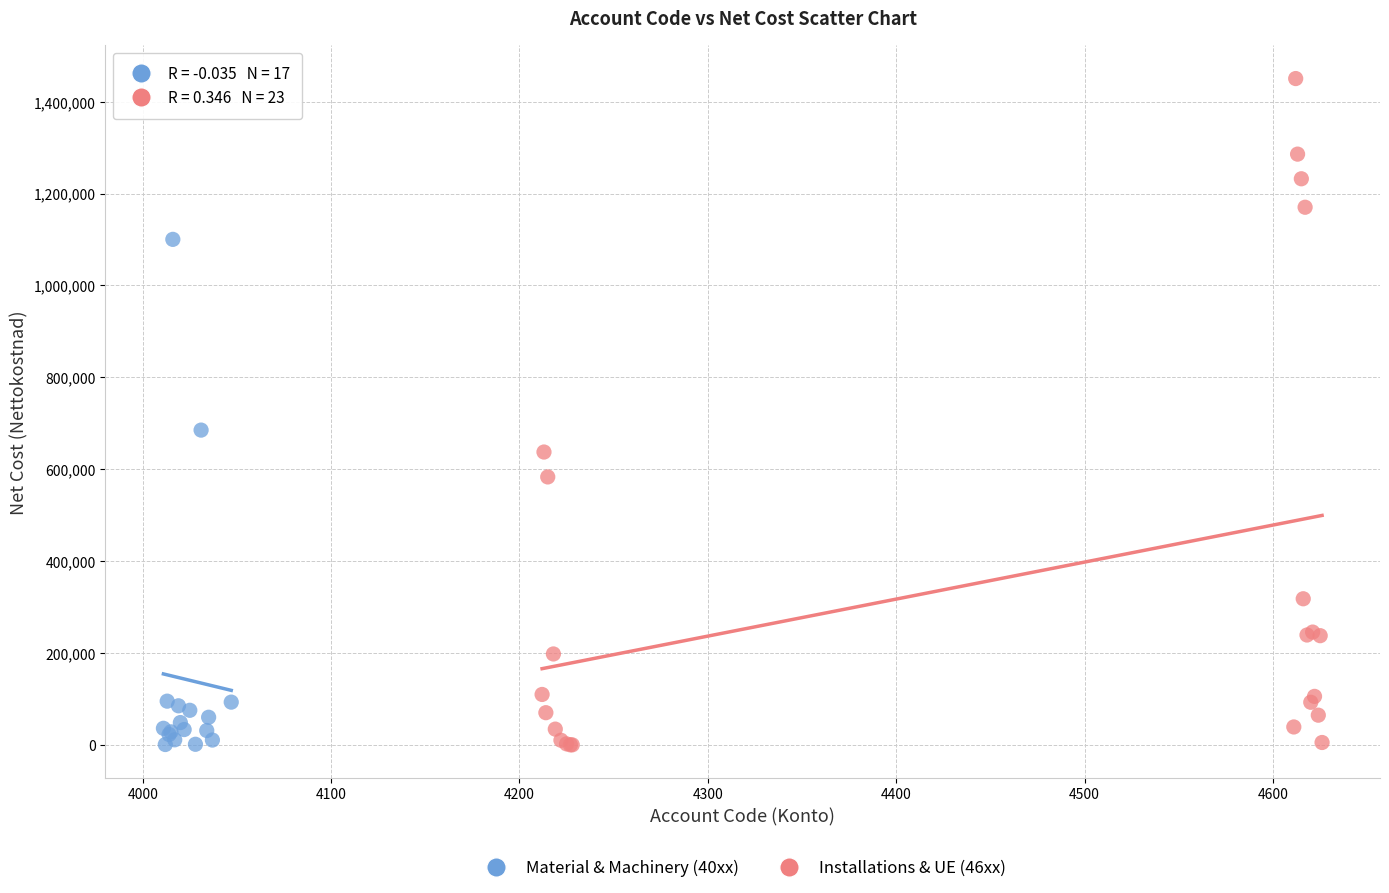

Which series reaches the maximum Y coordinate?

Installations & UE (46xx)